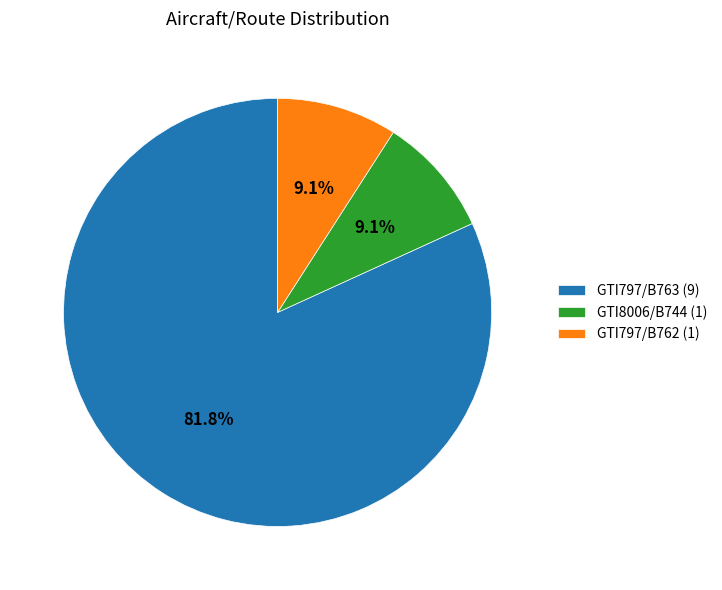

Which category has the biggest portion of the pie?

GTI797/B763 (9)